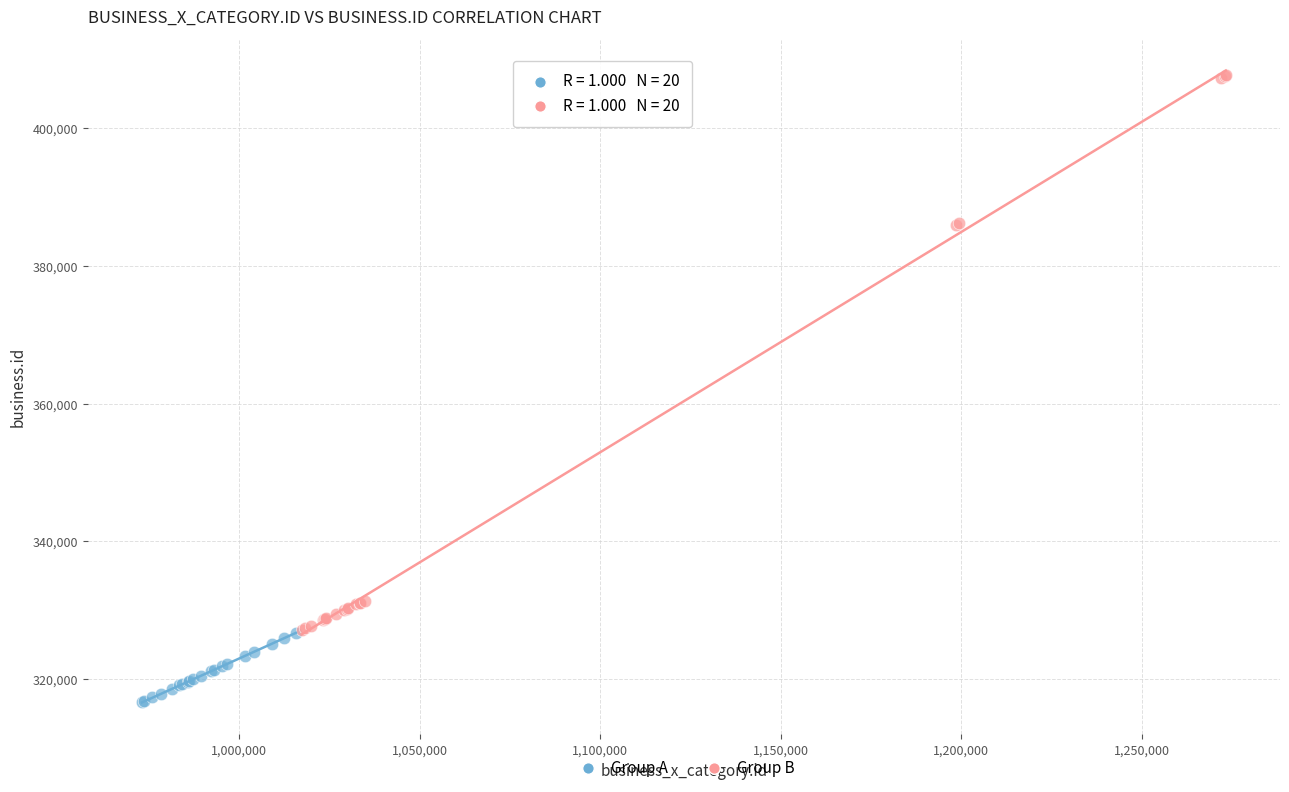

Which series reaches the maximum Y coordinate?

Group B